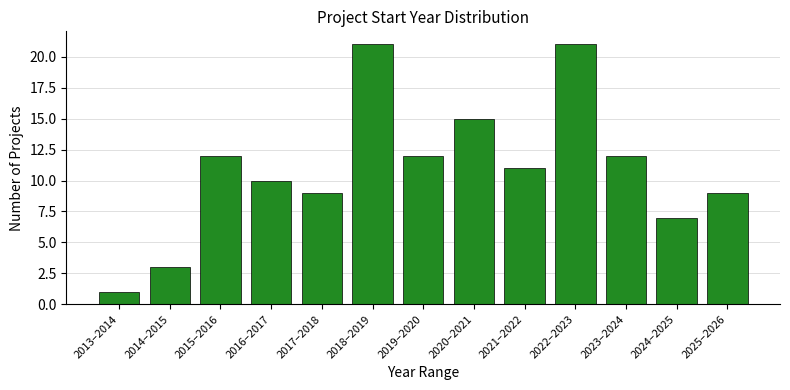

Reading left to right, what are all the values shown in this chart?

2013–2014=1	2014–2015=3	2015–2016=12	2016–2017=10	2017–2018=9	2018–2019=21	2019–2020=12	2020–2021=15	2021–2022=11	2022–2023=21	2023–2024=12	2024–2025=7	2025–2026=9